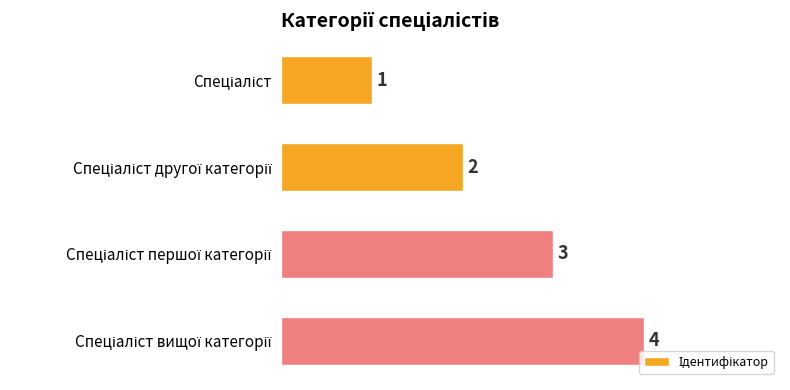

What is the value of the 1st bar from the top?

1